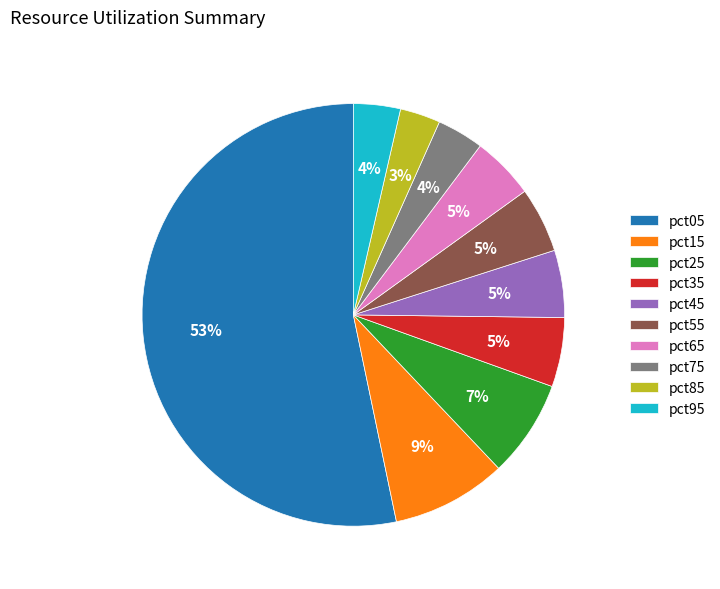

To the nearest percent, what portion does pct85 represent?

3%